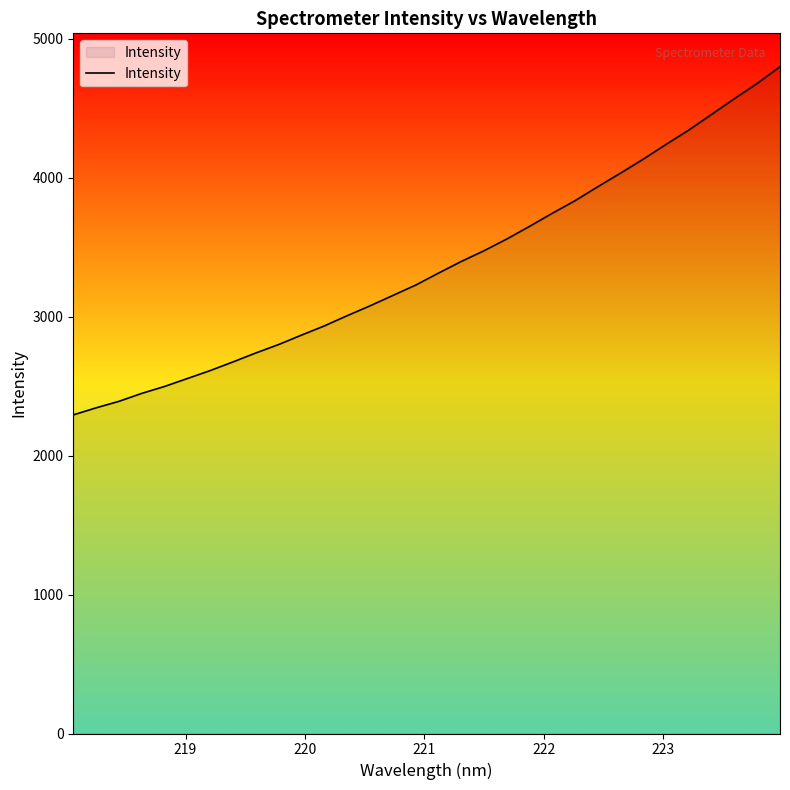

What is the difference between the second highest and minimum values?

2385.5